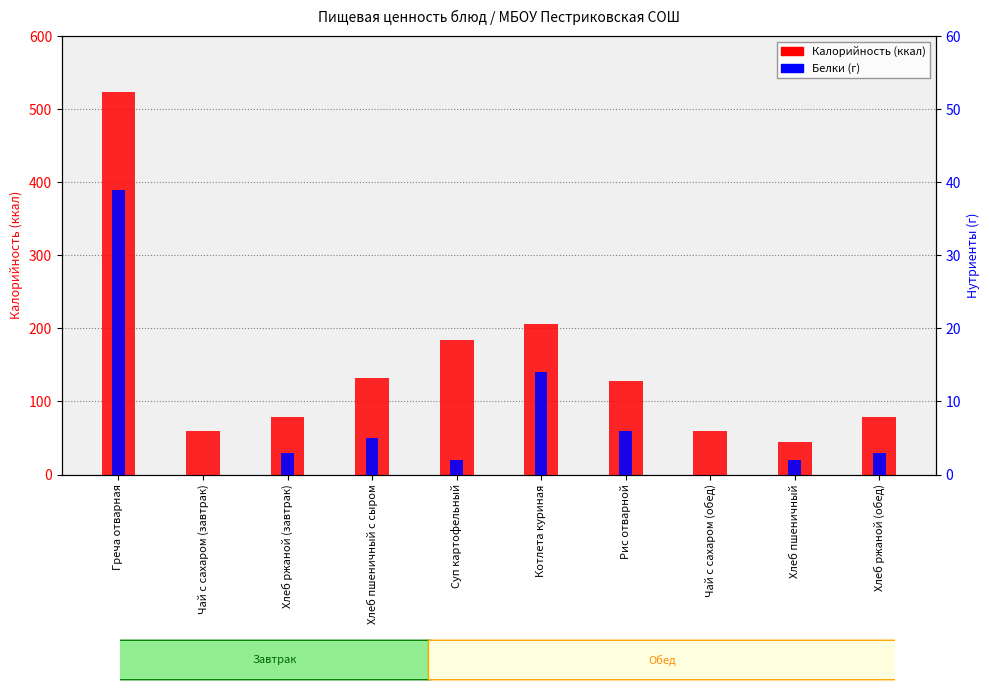

The value of Белки (г) at Хлеб пшеничный с сыром is 1. True or false?

False